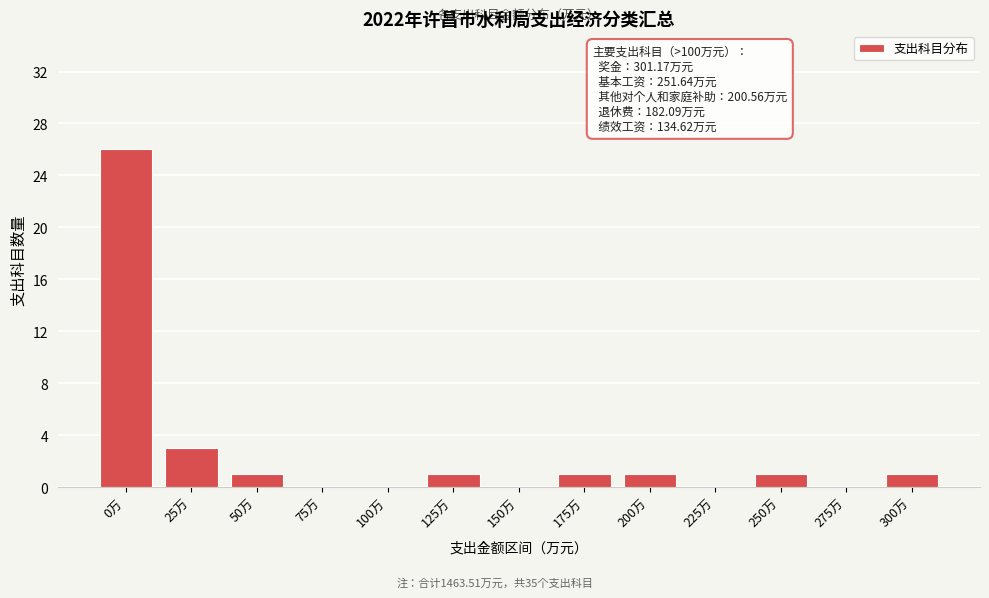

Reading left to right, extract all data points from this chart.

0万=26	25万=3	50万=1	75万=0	100万=0	125万=1	150万=0	175万=1	200万=1	225万=0	250万=1	275万=0	300万=1